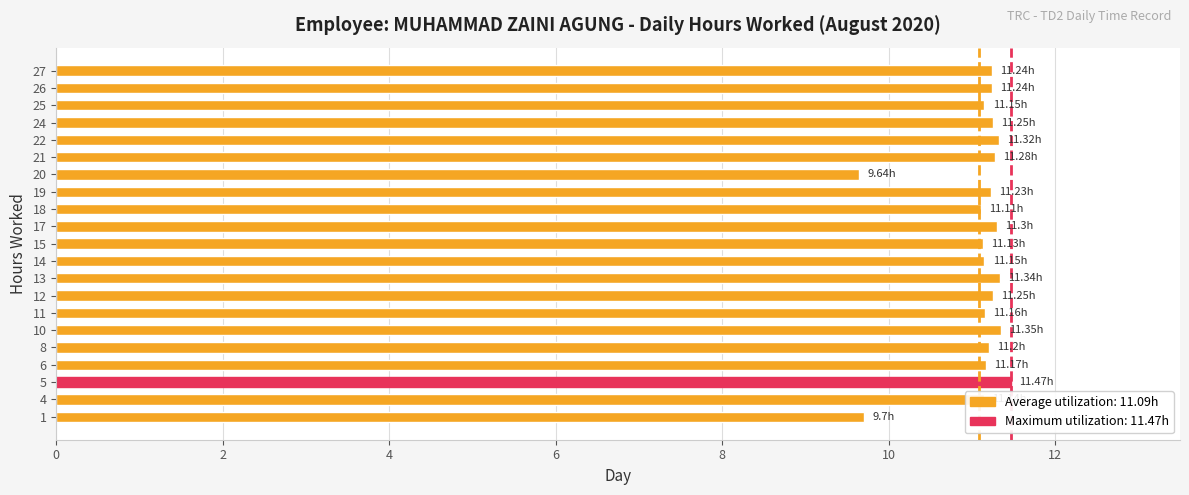

What is the ratio of the value at 10 to the value at 6?

1.0